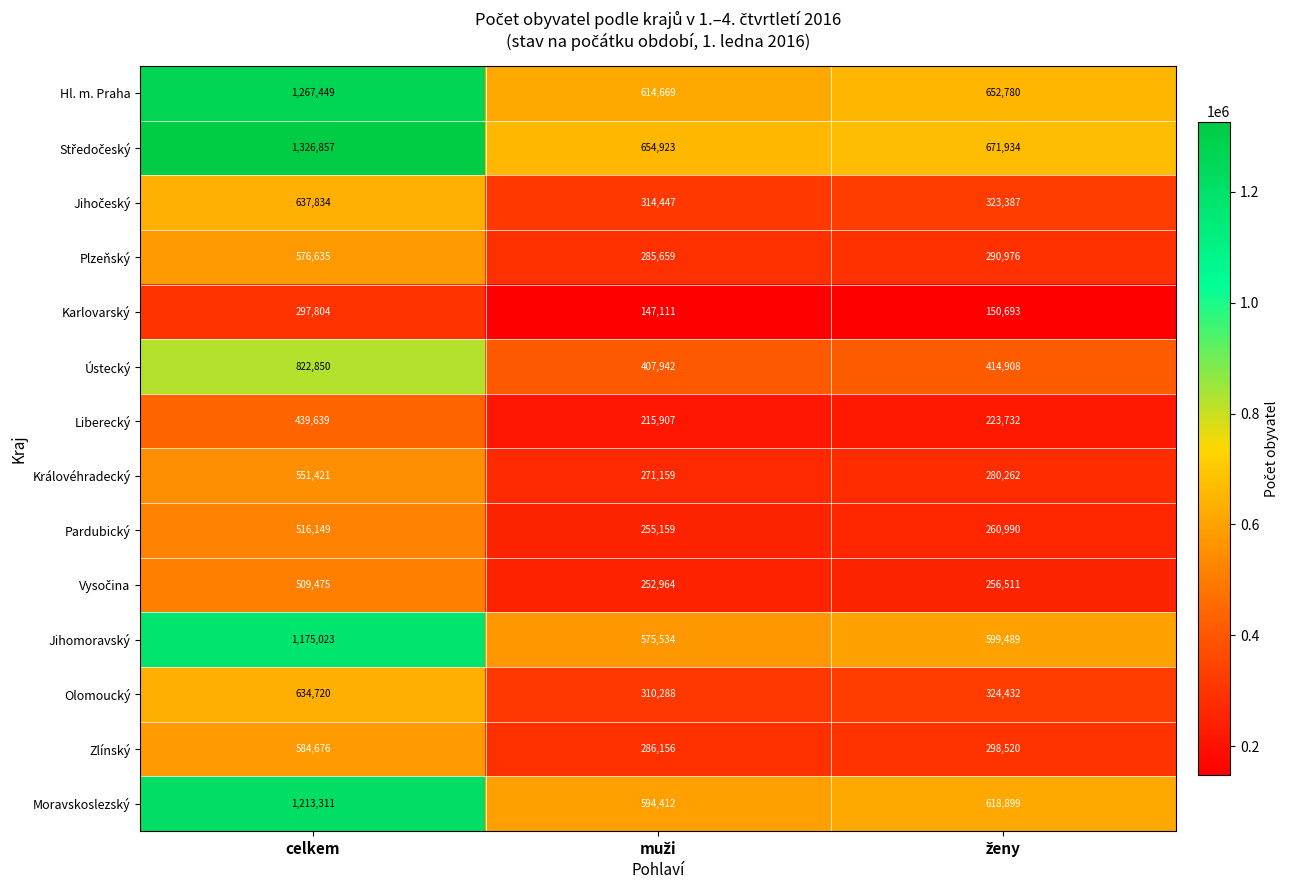

What is the sum of all Ústecký values?

1645700